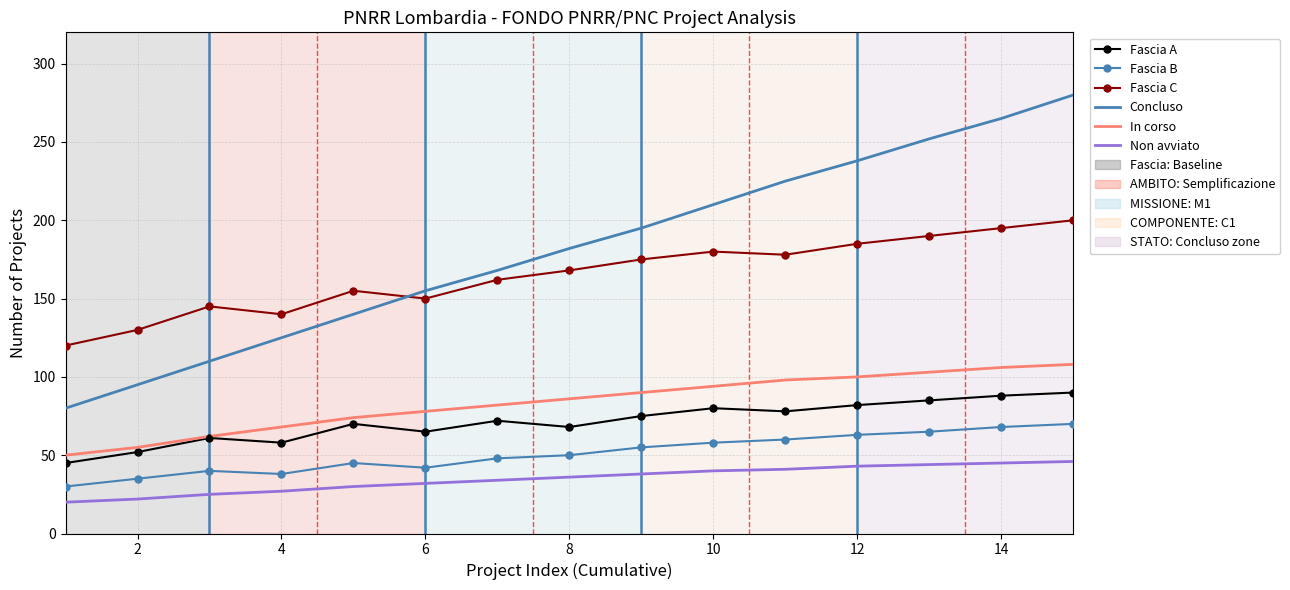

At how many categories does at least one series exceed 103?

15